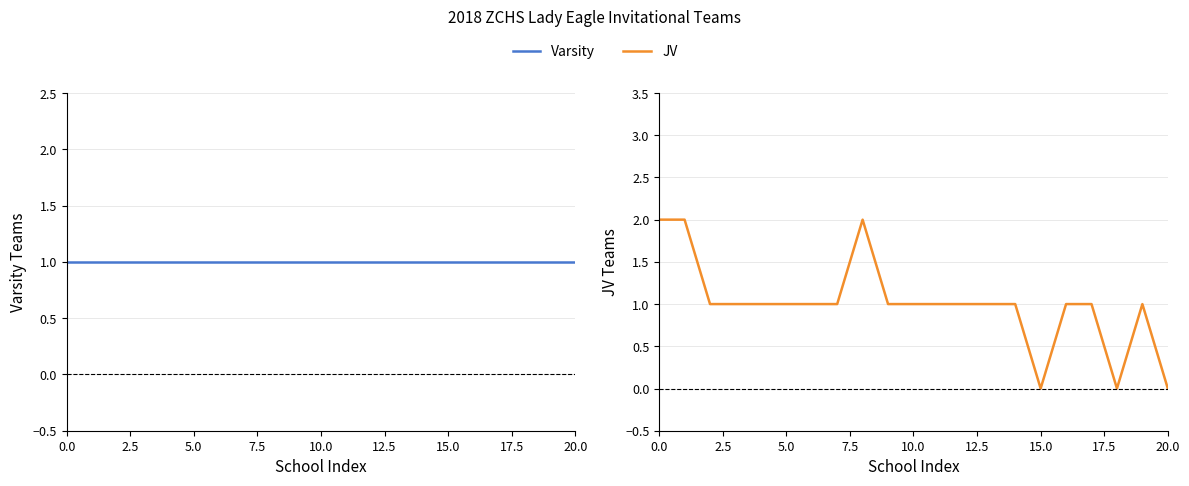

True or false: Varsity and JV intersect in this chart.

False